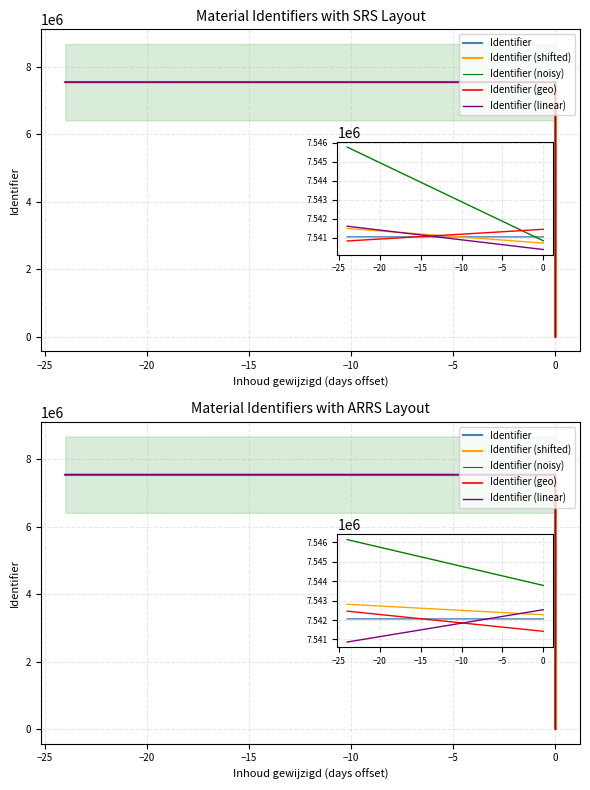

At how many categories does at least one series exceed 571883?

3